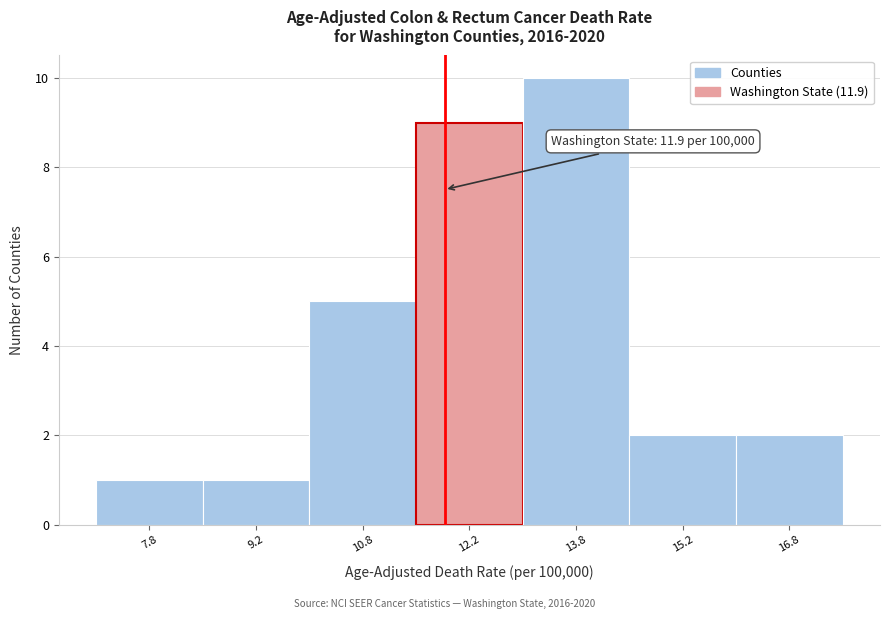

Over which range of the x-axis is the bar tallest?

13.0 to 14.5